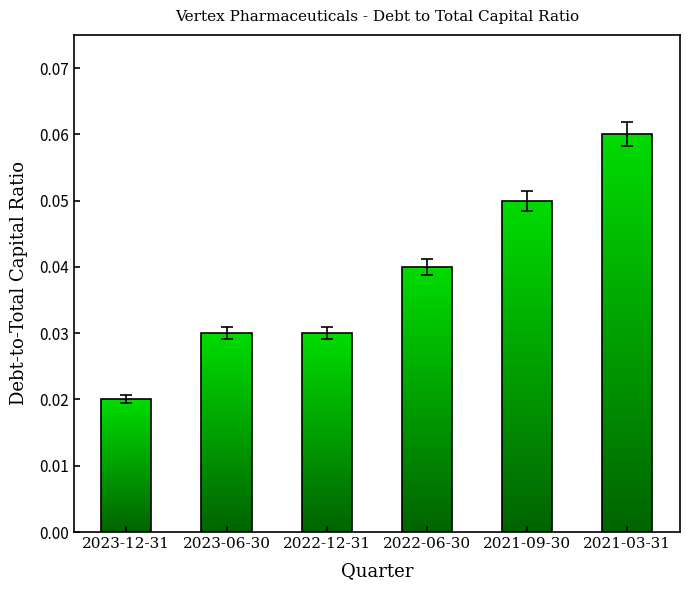

Reading left to right, extract all data points from this chart.

0.0	0.0	0.0	0.0	0.1	0.1